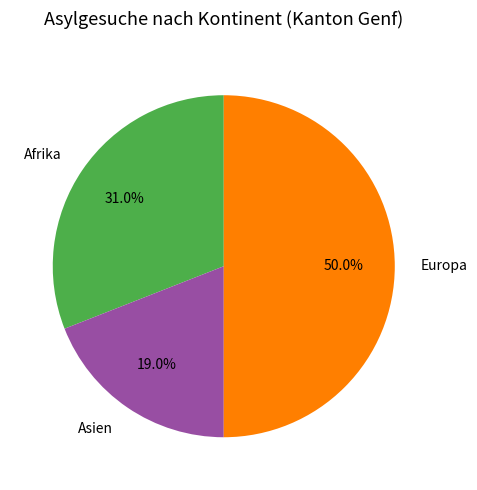

Does Afrika represent more than half of the total?

No